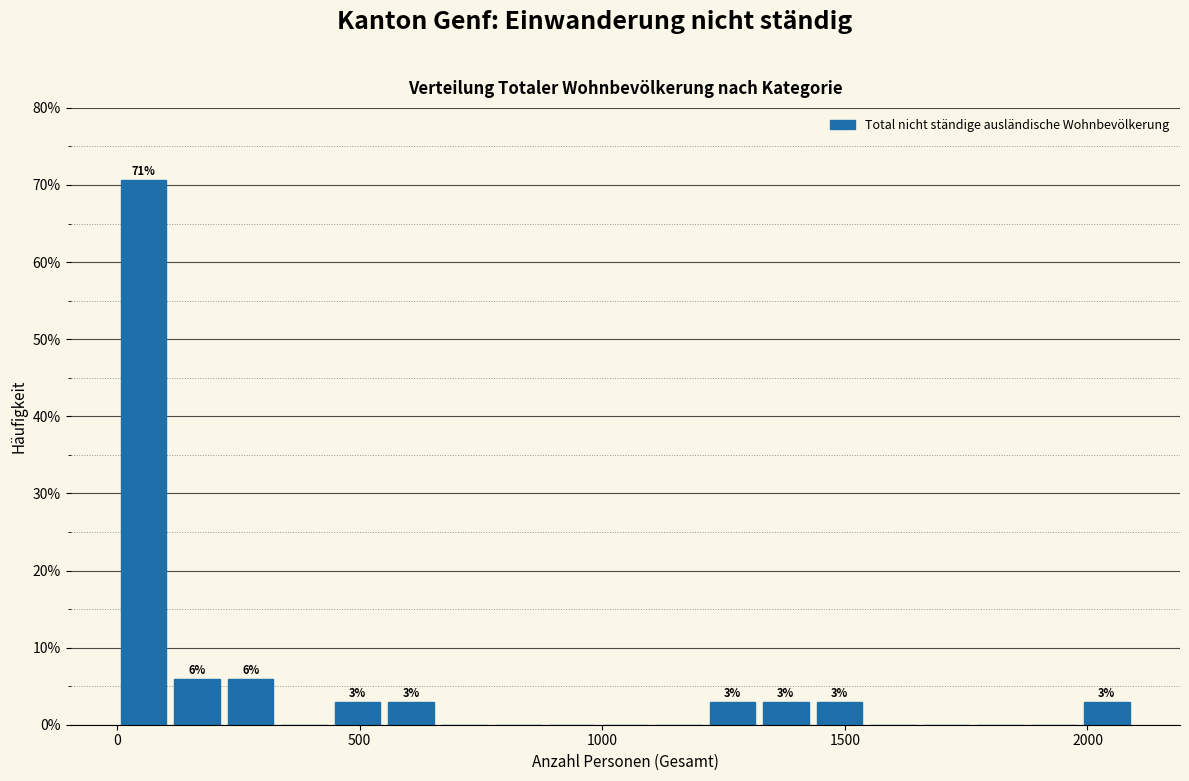

Read against the x-axis, roughly where is the centre of the tallest bar?

50